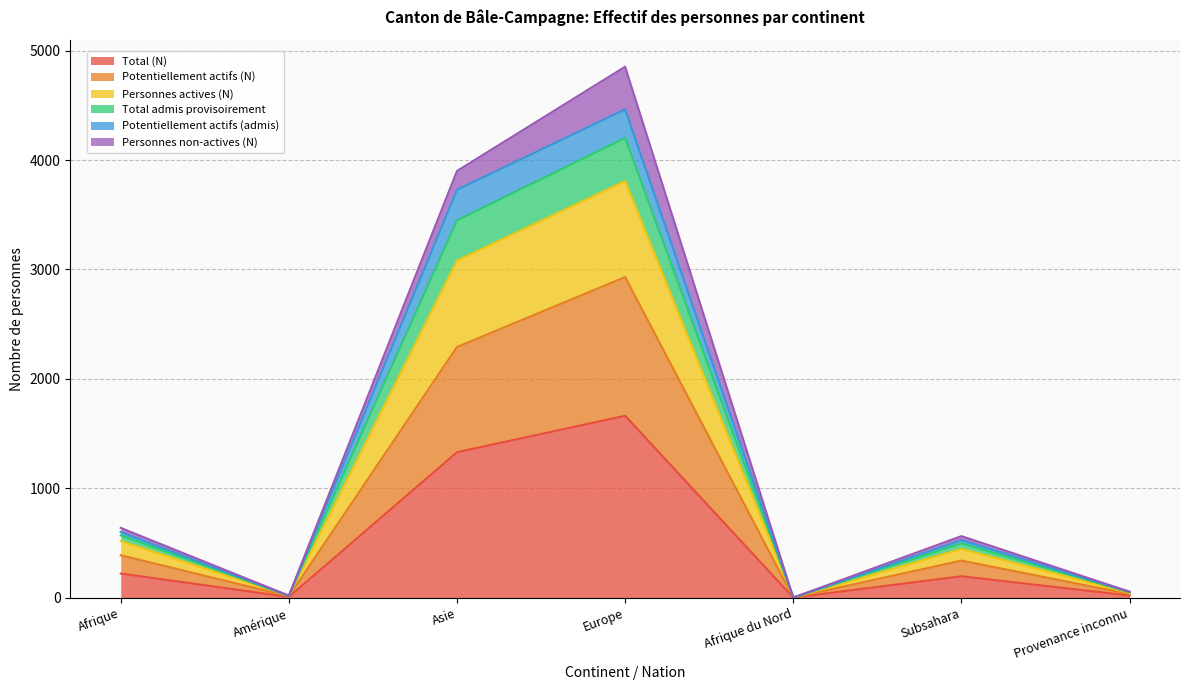

True or false: Total (N) and Personnes actives (N) intersect in this chart.

False